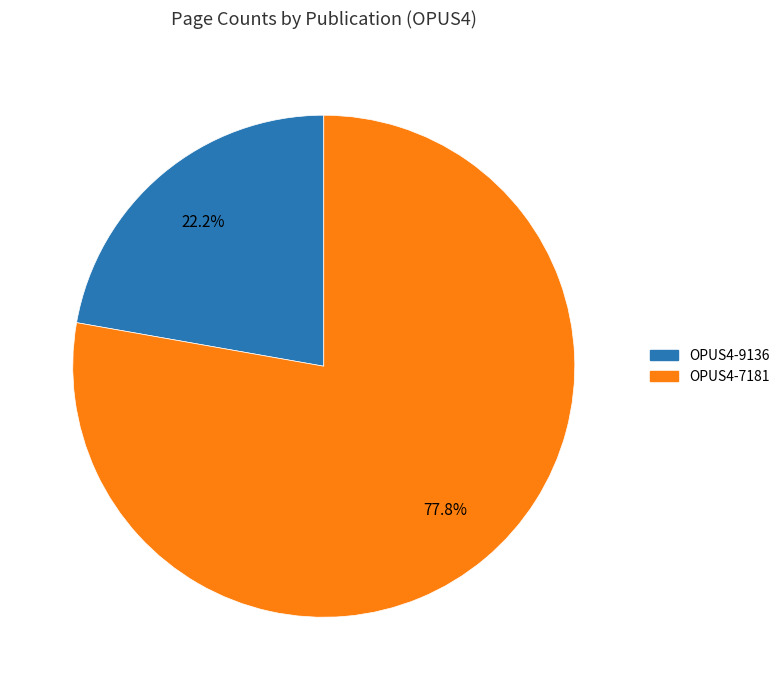

To the nearest percent, what is the average slice percentage?

50%